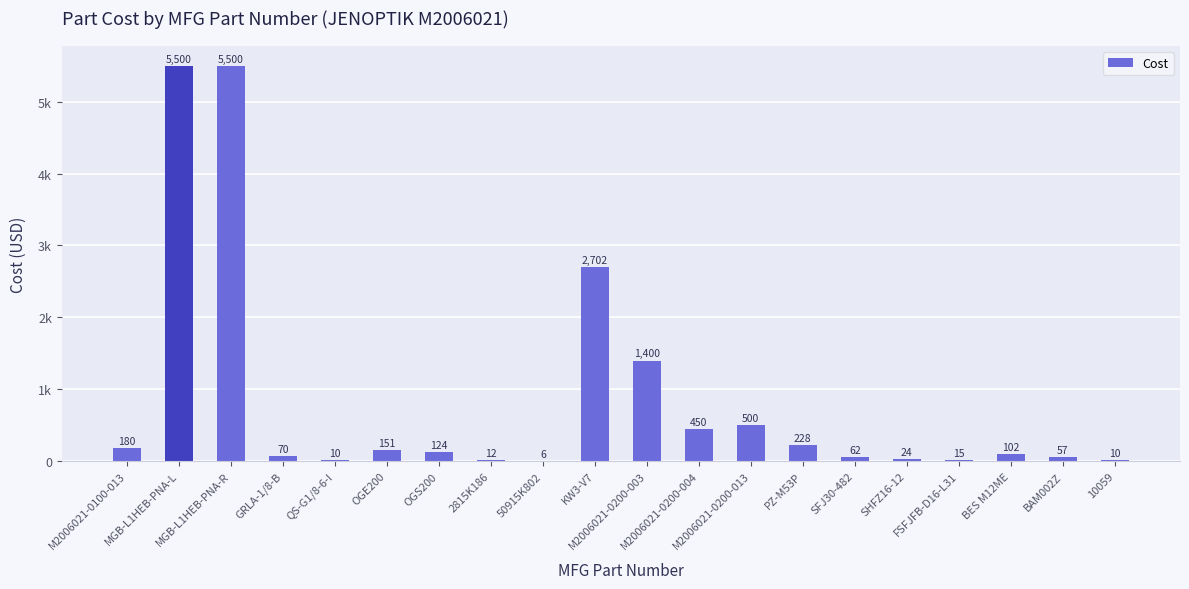

Which label corresponds to the smallest value in the chart?

50915K802